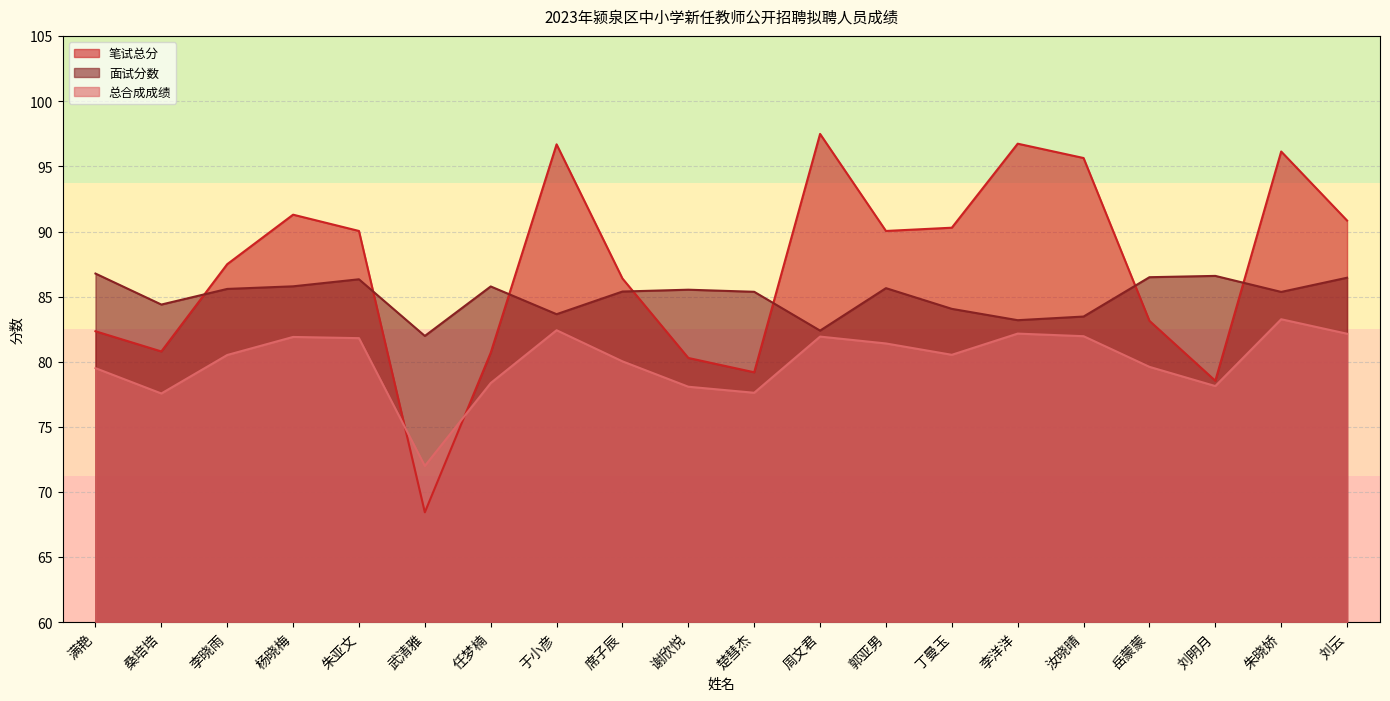

True or false: 总合成成绩 and 面试分数 intersect in this chart.

False